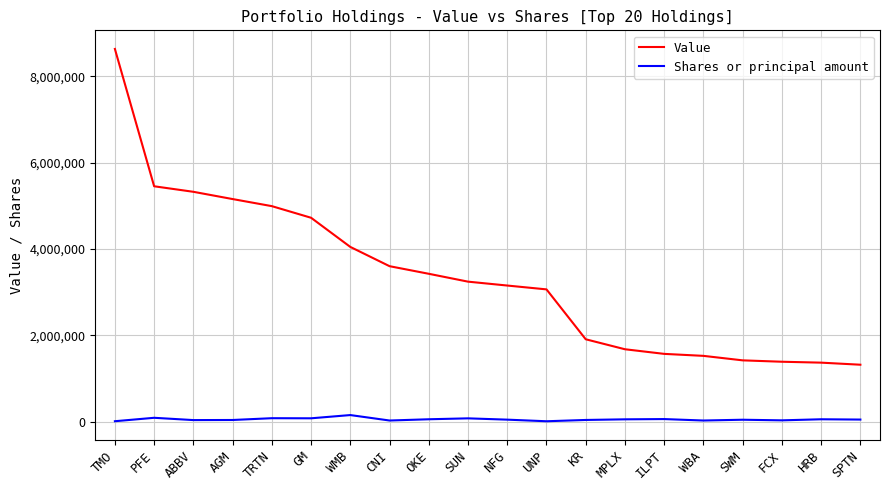

Is it true that Value equals 1437757 at AGM?

False